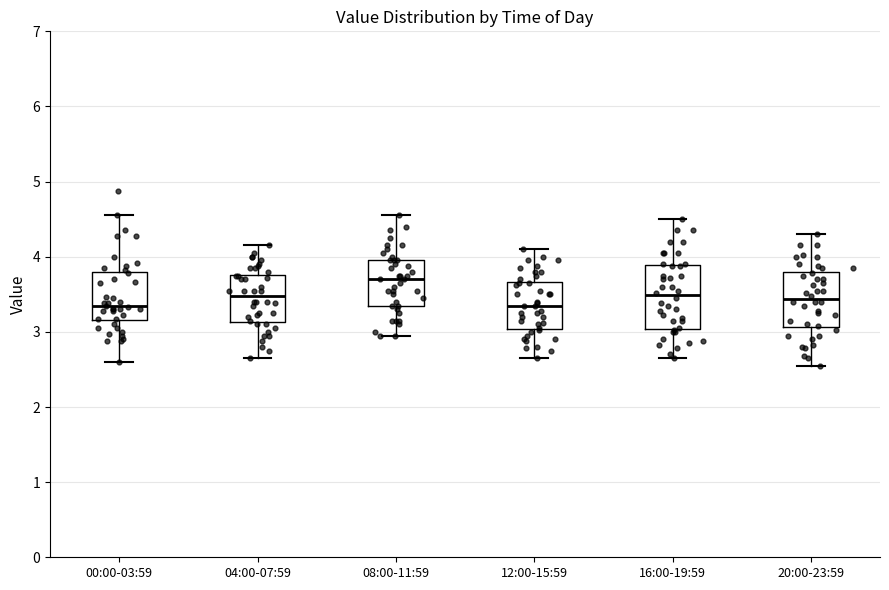

Reading left to right, read every box against the y-axis: the position of its median line, the range the box covers, and the ends of its whiskers. The values are not printed on the chart, so give them approximately, as read against the axis.

00:00-03:59: median 3.3, box 3.2 to 3.8, whiskers 2.6 to 4.6
04:00-07:59: median 3.5, box 3.1 to 3.8, whiskers 2.7 to 4.2
08:00-11:59: median 3.7, box 3.4 to 4.0, whiskers 3.0 to 4.6
12:00-15:59: median 3.4, box 3.0 to 3.7, whiskers 2.7 to 4.1
16:00-19:59: median 3.5, box 3.0 to 3.9, whiskers 2.7 to 4.5
20:00-23:59: median 3.4, box 3.1 to 3.8, whiskers 2.6 to 4.3